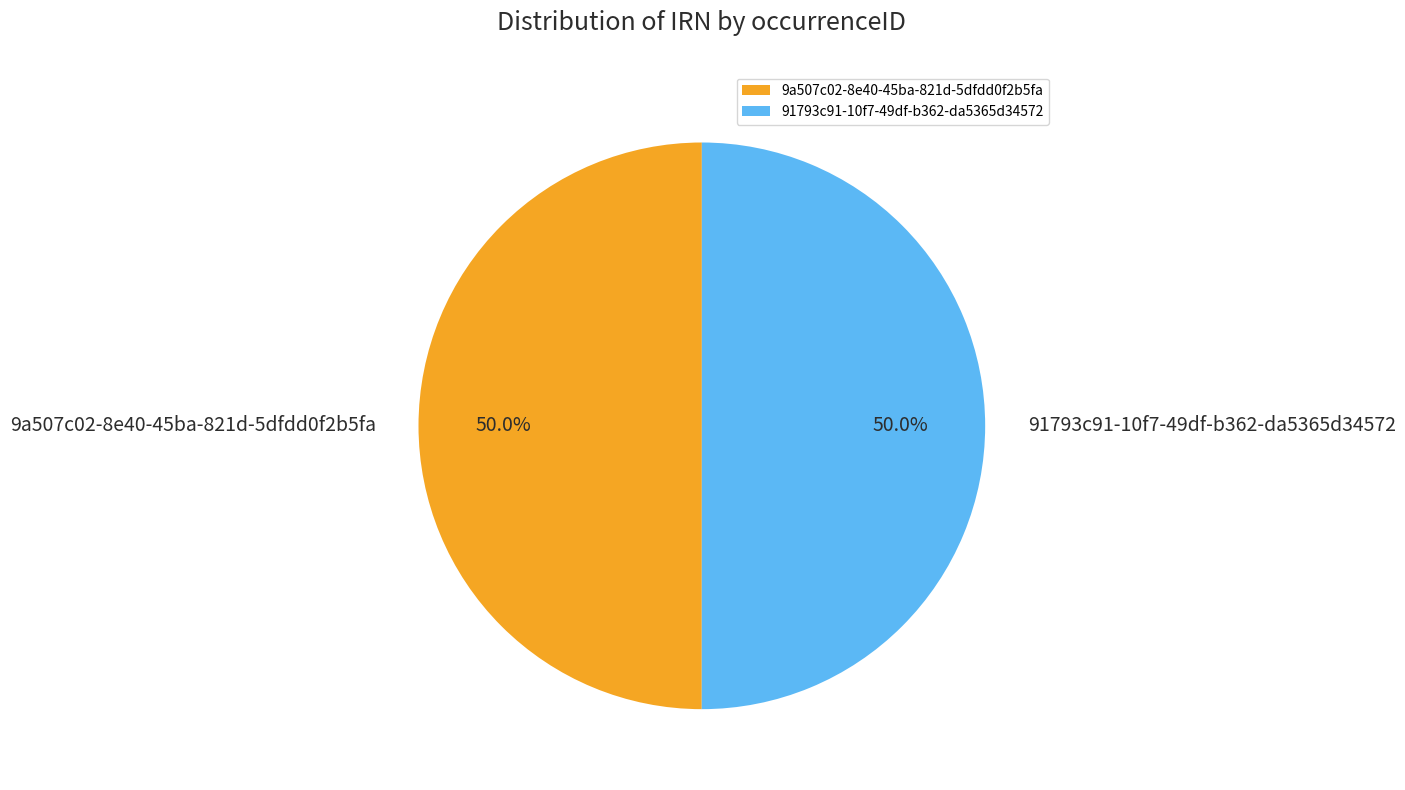

What is the ratio of the value at 91793c91-10f7-49df-b362-da5365d34572 to the value at 9a507c02-8e40-45ba-821d-5dfdd0f2b5fa?

1.0